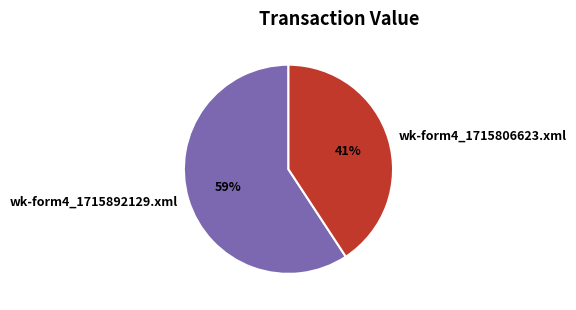

Is it true that wk-form4_1715892129.xml is 59% of the pie?

True